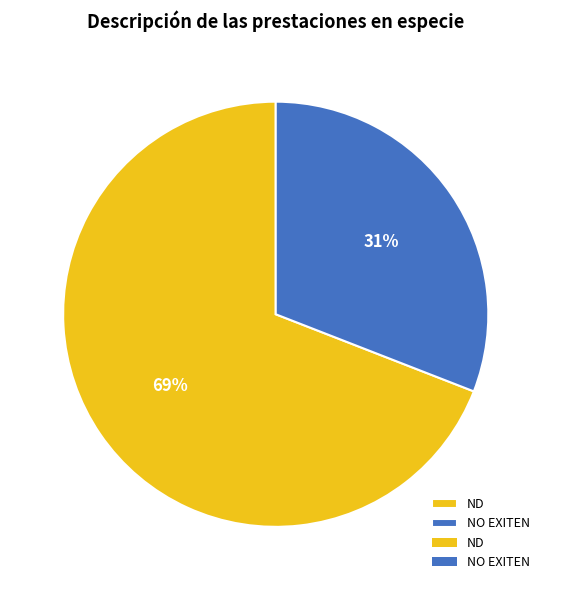

What is the smallest slice in the pie chart?

NO EXITEN